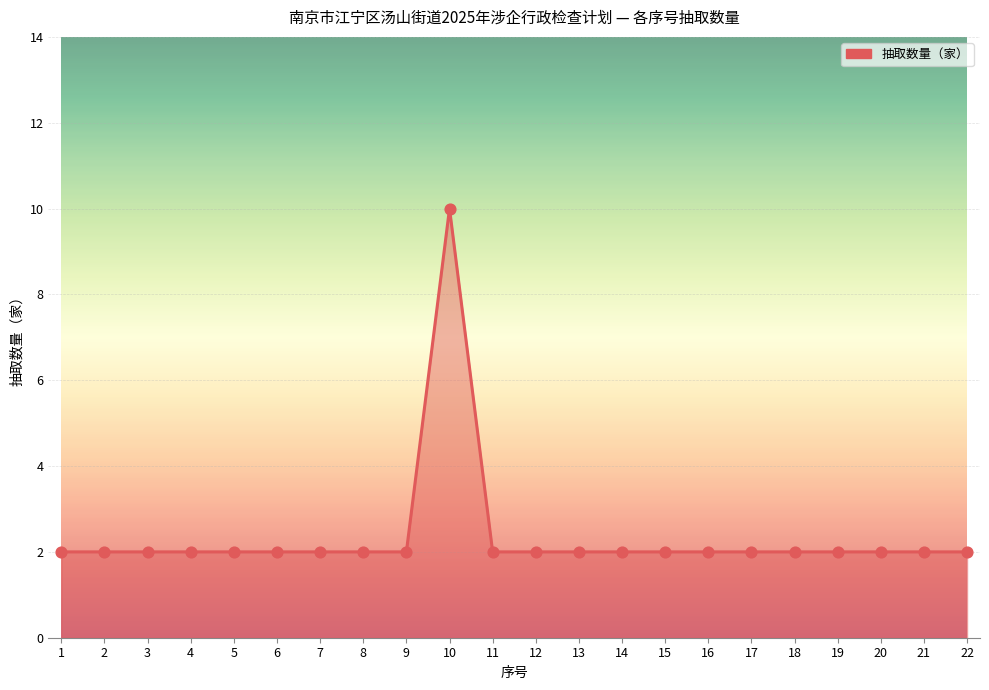

Approximately how many times larger is the value at 9 compared to 20?

1.0